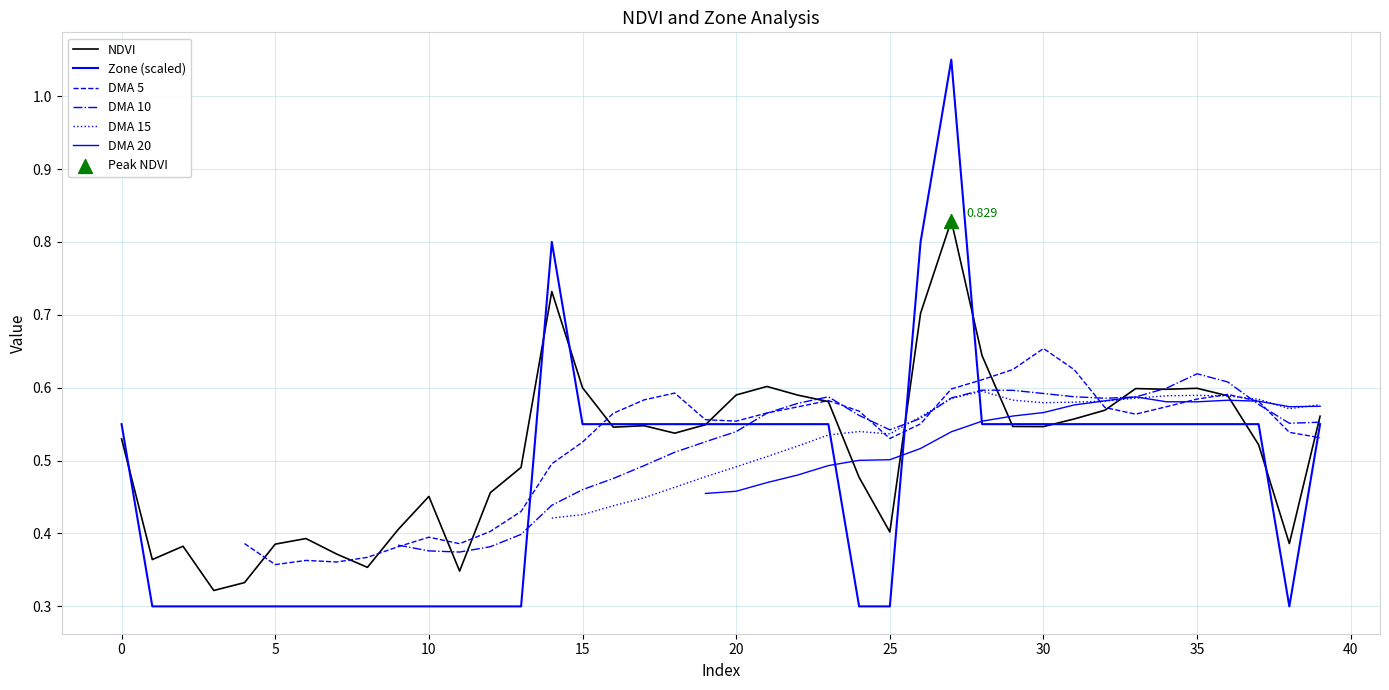

Which series reaches the minimum Y coordinate?

Zone (scaled)